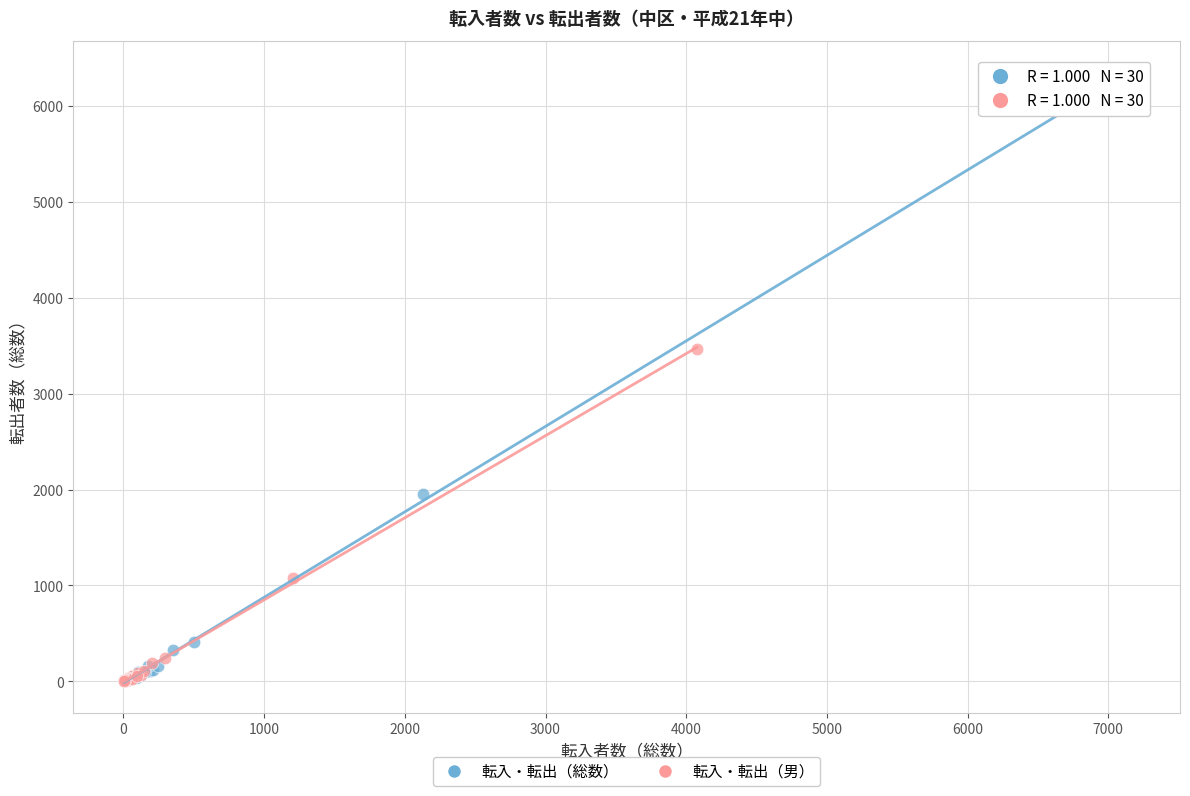

Which series has the largest Y range (max minus min)?

転入・転出（総数）